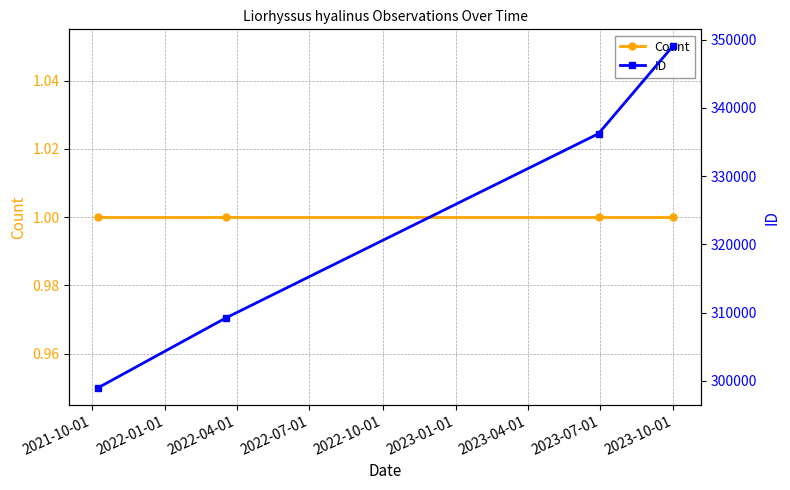

What is the smallest value displayed?

1